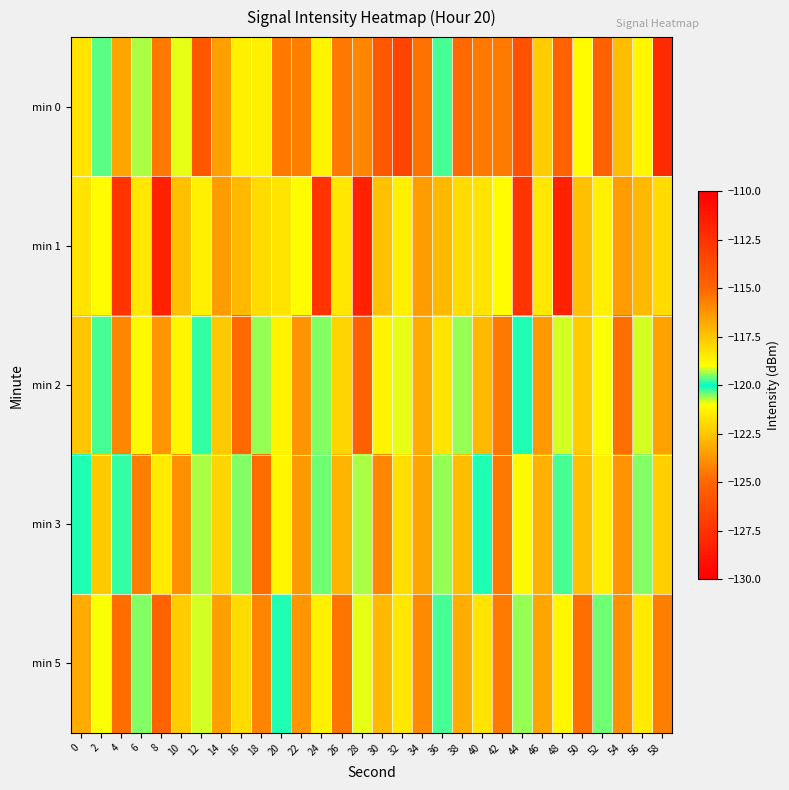

What is the spread (max minus min) of values at 10?

3.0